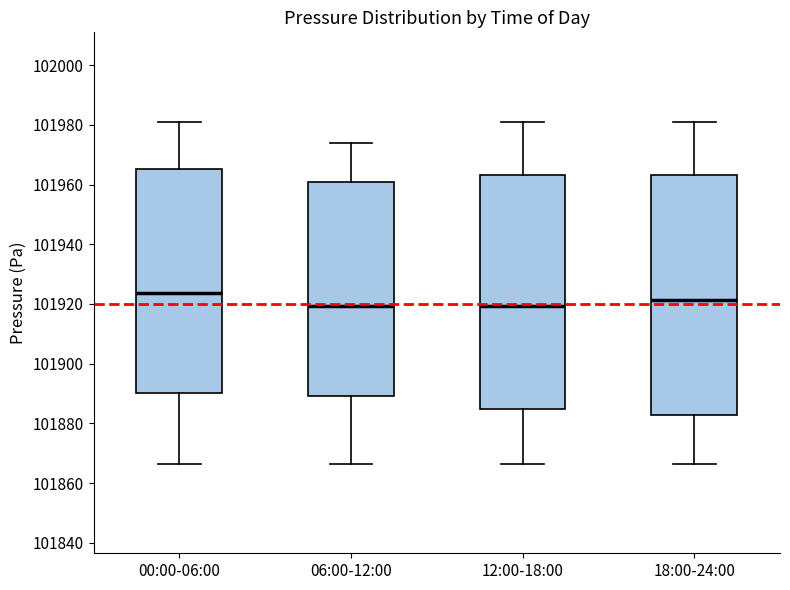

Where does the median line of the box for 00:00-06:00 sit on the y-axis? The values are not printed on the chart, so give them approximately, as read against the axis.

101924